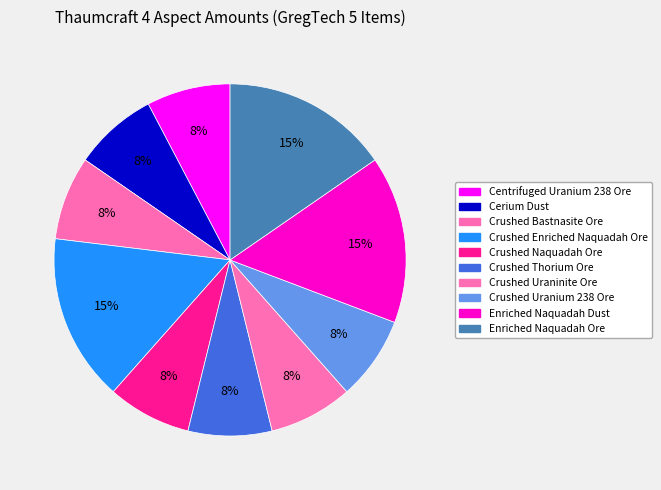

Count the number of slices in the pie.

10